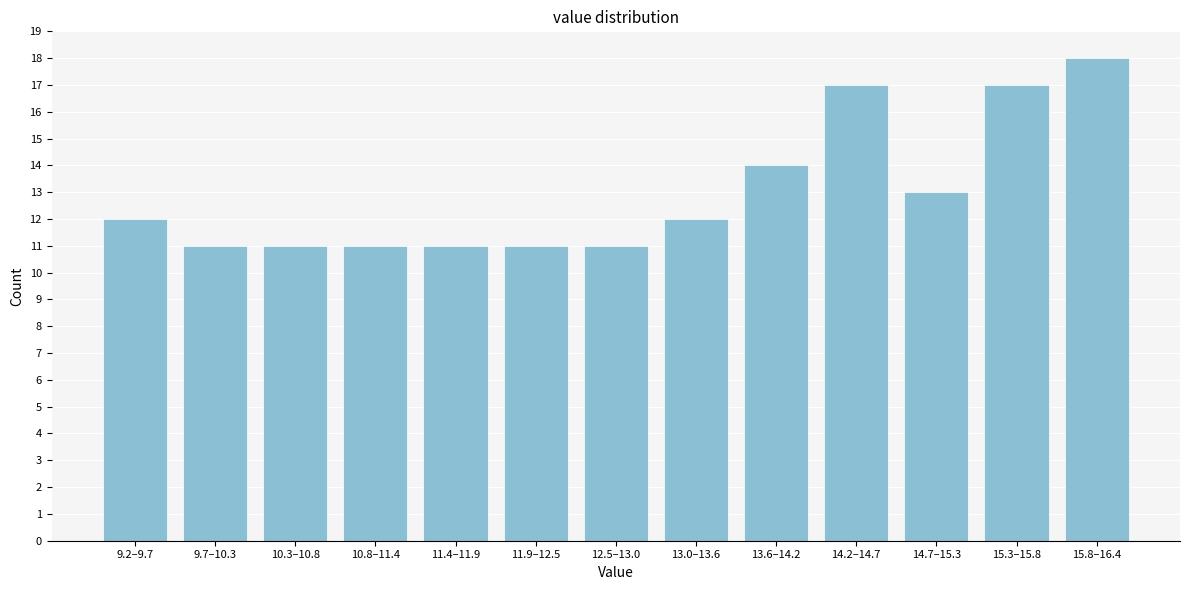

Reading left to right, what are all the values shown in this chart?

9.2–9.7=12	9.7–10.3=11	10.3–10.8=11	10.8–11.4=11	11.4–11.9=11	11.9–12.5=11	12.5–13.0=11	13.0–13.6=12	13.6–14.2=14	14.2–14.7=17	14.7–15.3=13	15.3–15.8=17	15.8–16.4=18